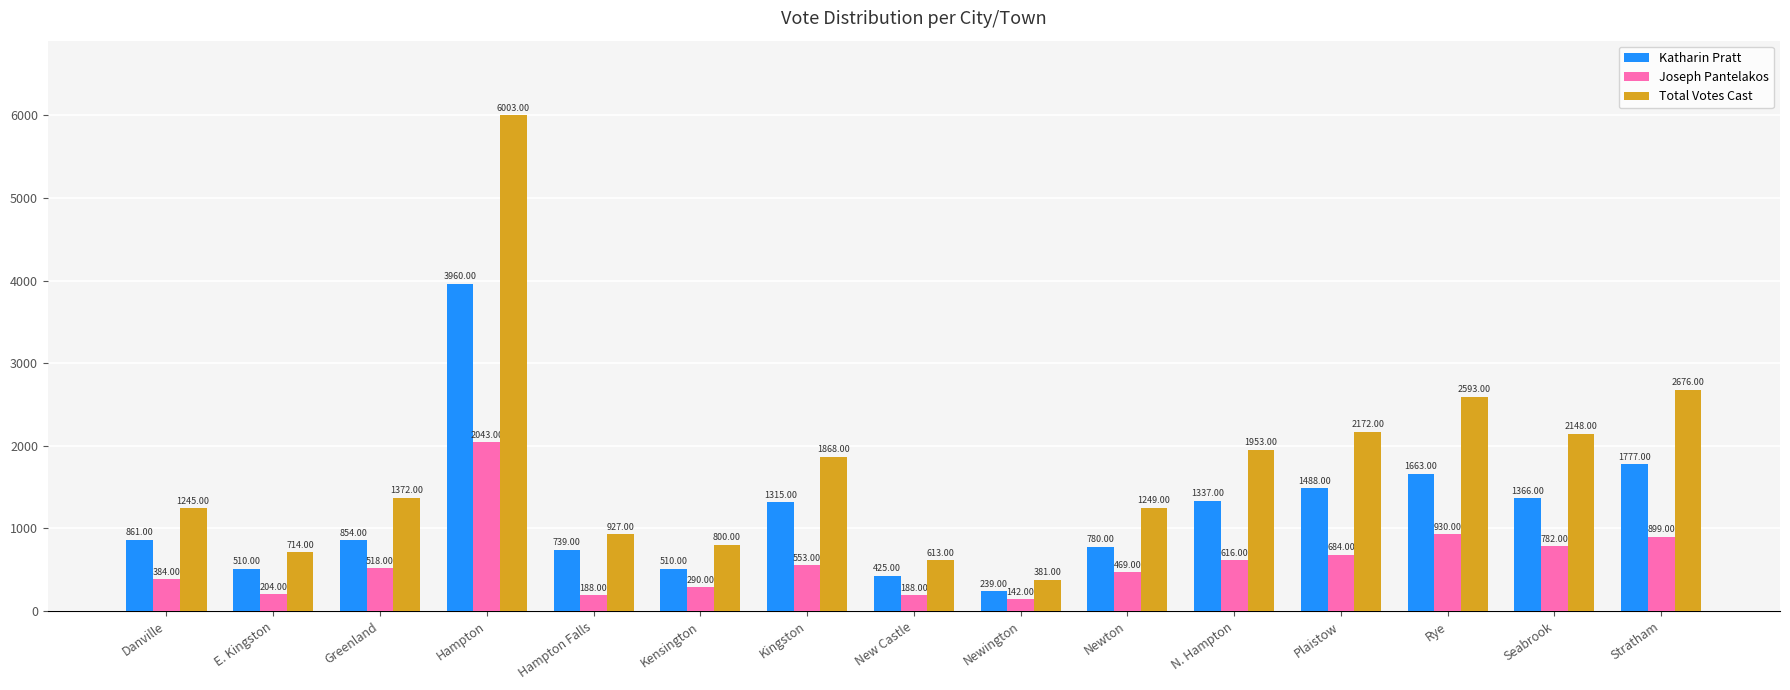

List the series in order of their overall mean, highest first.

Total Votes Cast, Katharin Pratt, Joseph Pantelakos